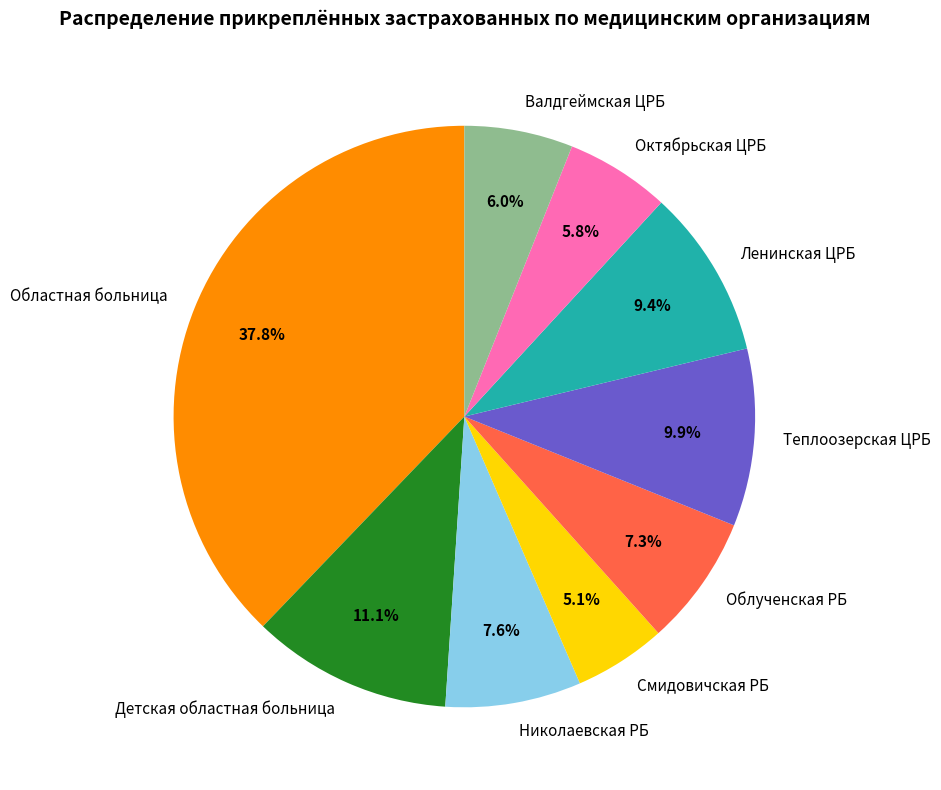

Is there any slice that represents more than half of the pie?

No